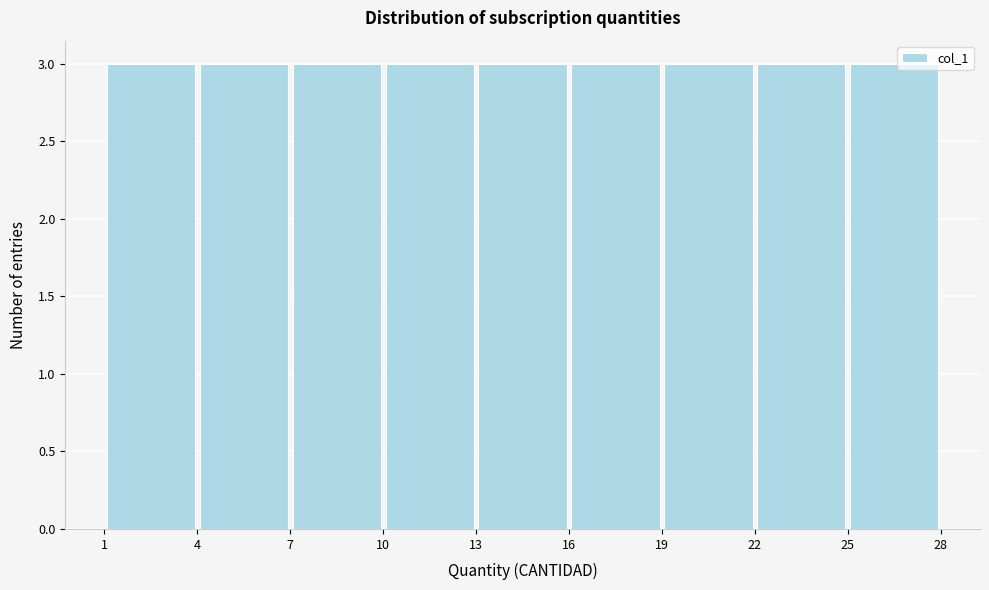

Reading left to right, list every bar in this chart as the range it spans on the x-axis followed by its height. The values are not printed on the chart, so give them approximately, as read against the axis.

1 to 4: 3
4 to 7: 3
7 to 10: 3
10 to 13: 3
13 to 16: 3
16 to 19: 3
19 to 22: 3
22 to 25: 3
25 to 28: 3